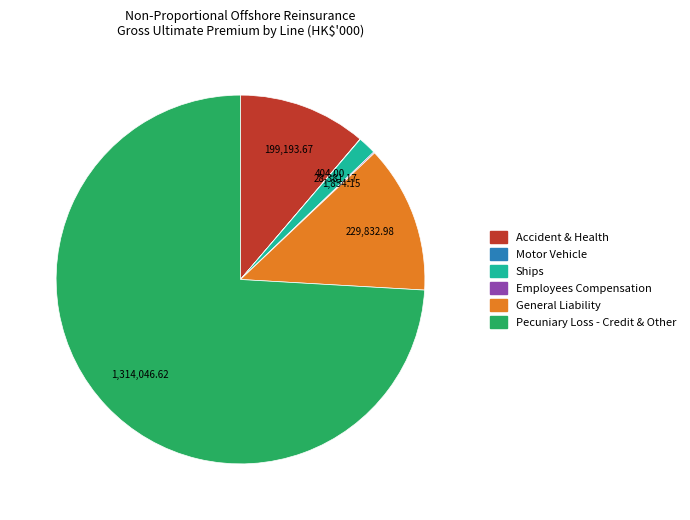

Does any single category account for the majority?

Yes